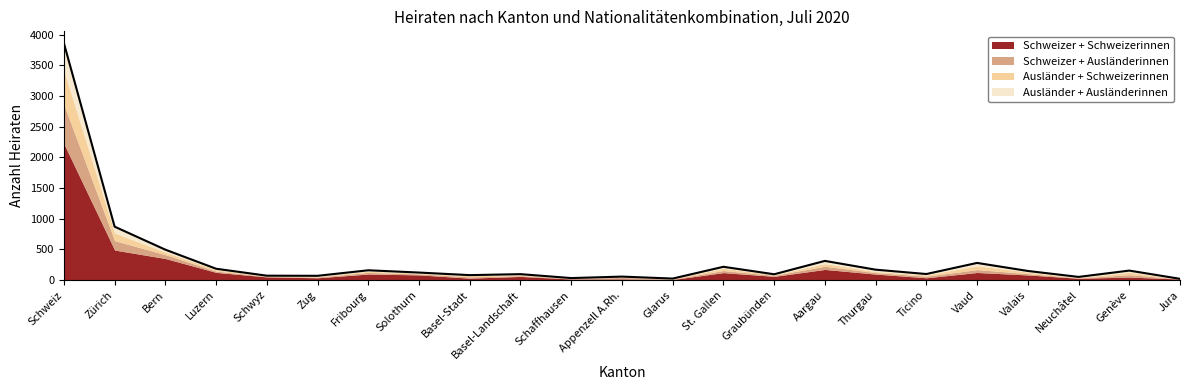

What is the difference between the highest and lowest values at Schaffhausen?

17